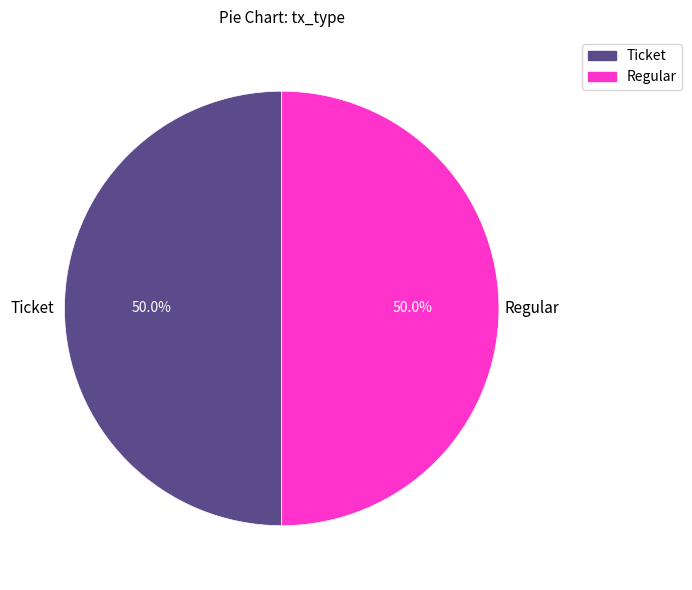

To the nearest percent, what is the average slice percentage?

50%